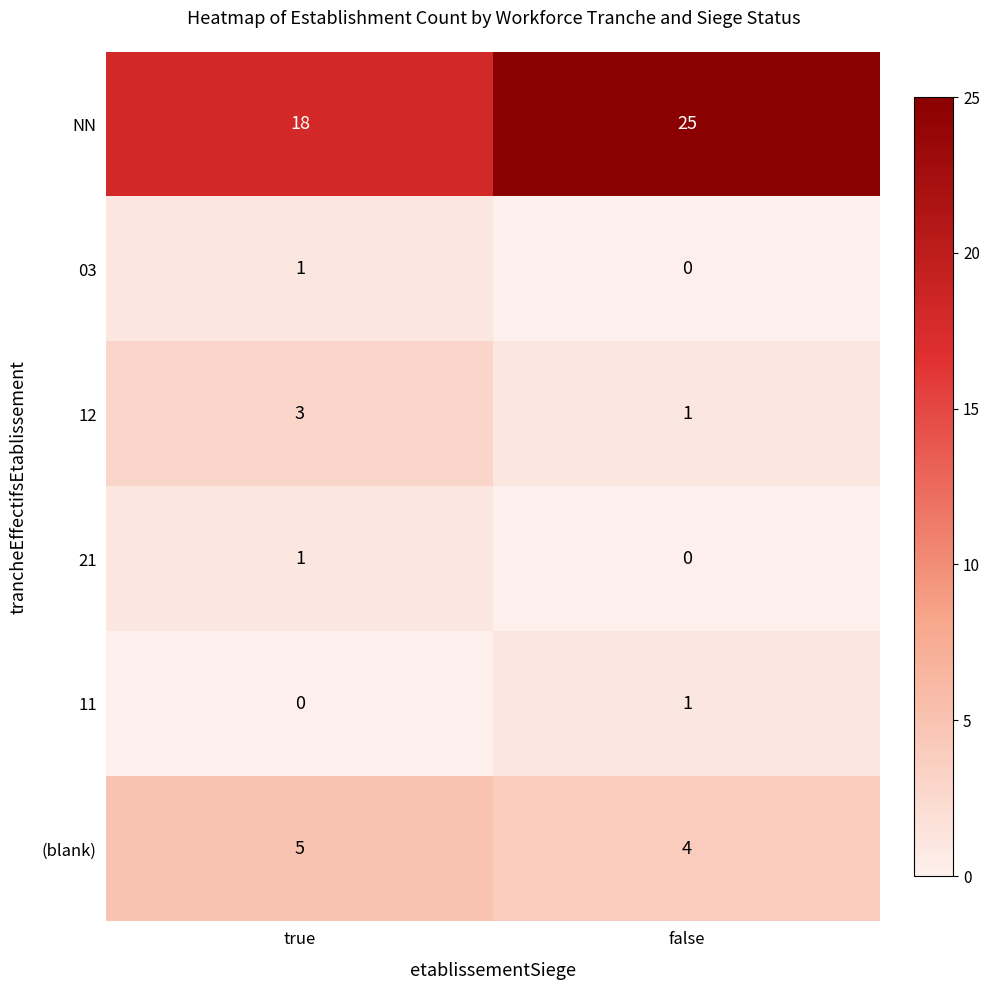

The value of 12 at true is 4. True or false?

False